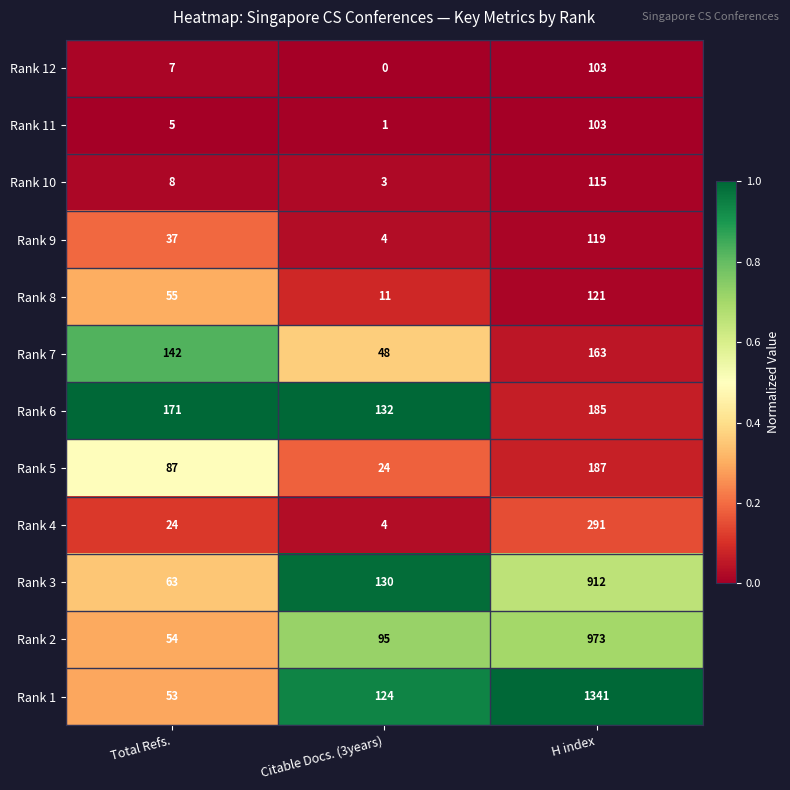

What is the difference between the highest and lowest values at Total Refs.?

166